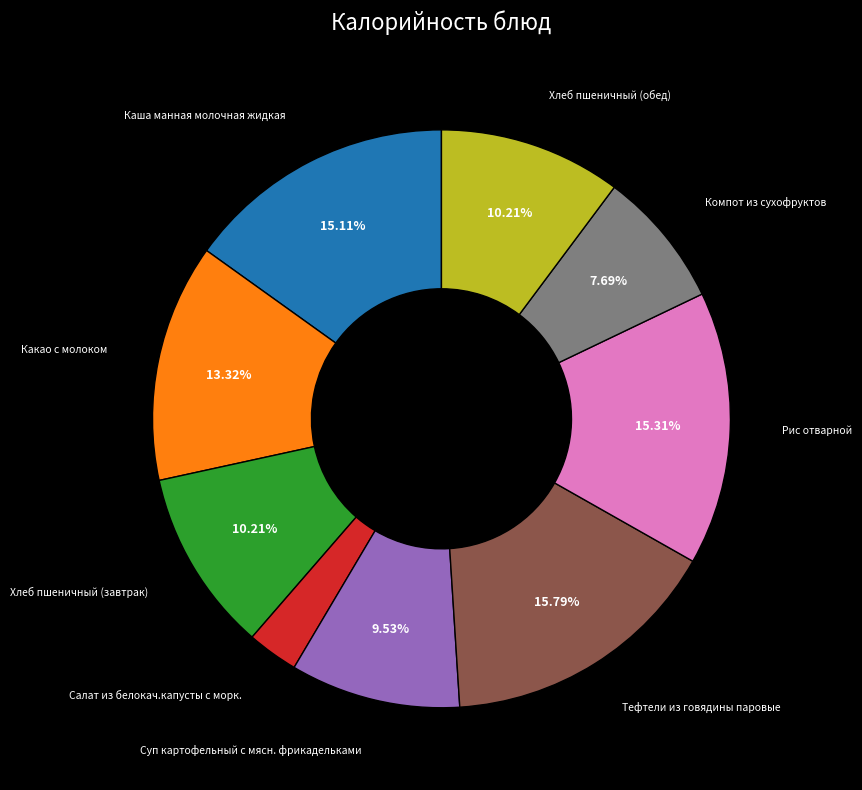

How many segments does this pie chart have?

9